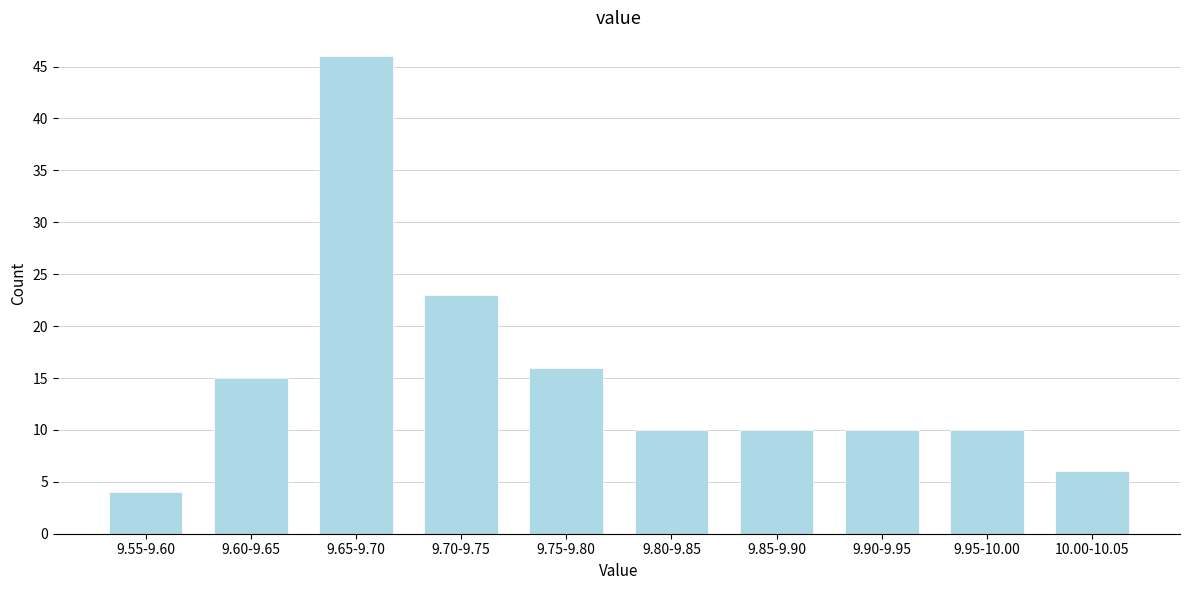

Reading left to right, what are all the values shown in this chart?

9.55-9.60=4	9.60-9.65=15	9.65-9.70=46	9.70-9.75=23	9.75-9.80=16	9.80-9.85=10	9.85-9.90=10	9.90-9.95=10	9.95-10.00=10	10.00-10.05=6